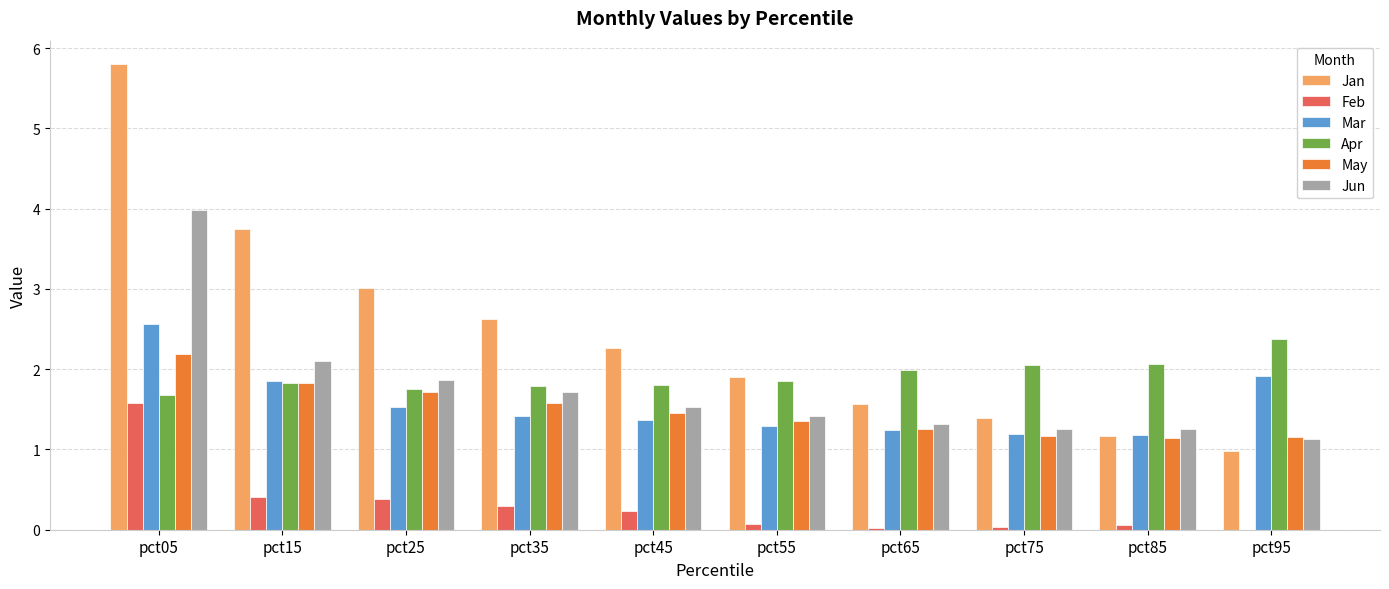

The value of Feb at pct15 is 0.4. True or false?

True